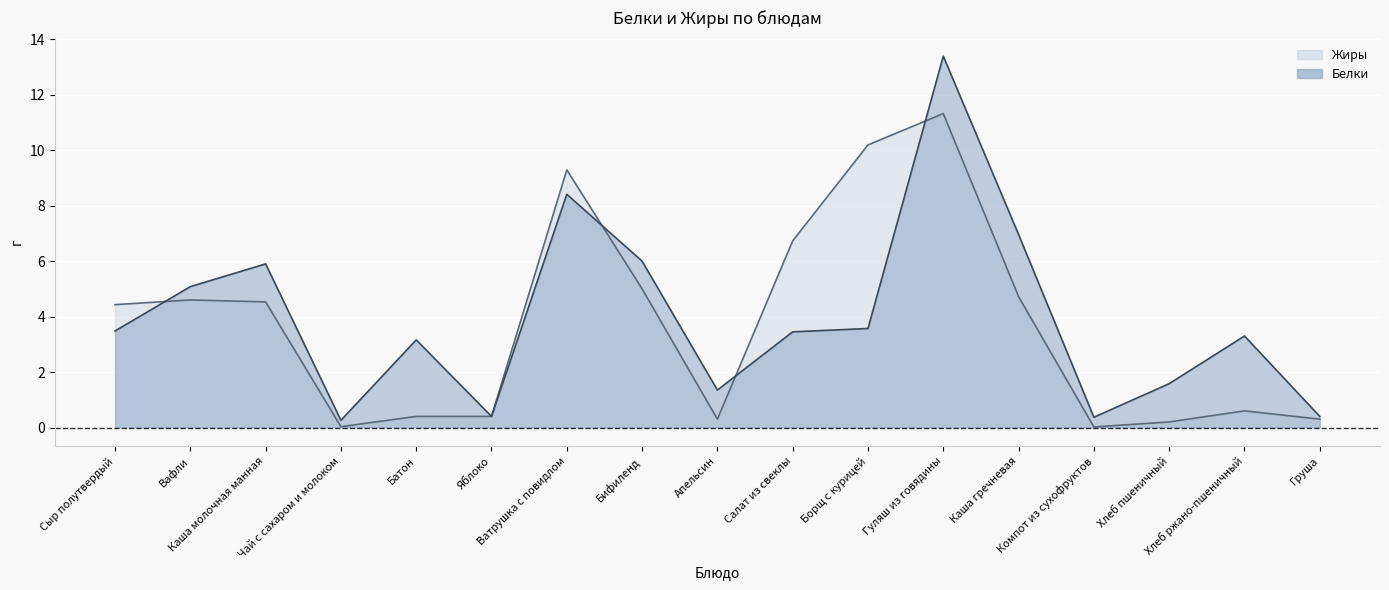

Where do Жиры and Белки first cross each other?

Сыр полутвердый and Вафли